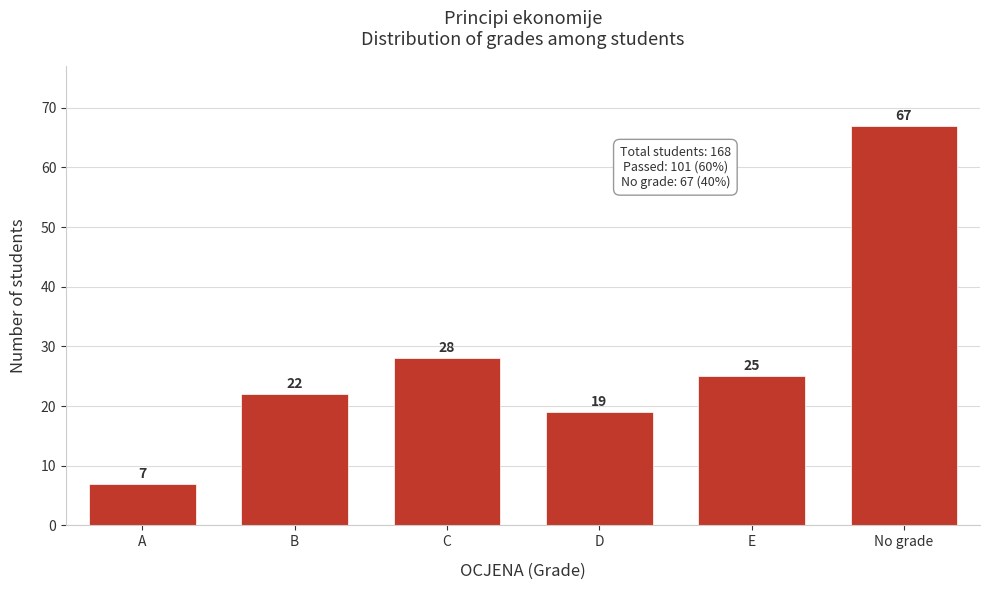

Reading left to right, extract all data points from this chart.

A=7	B=22	C=28	D=19	E=25	No grade=67